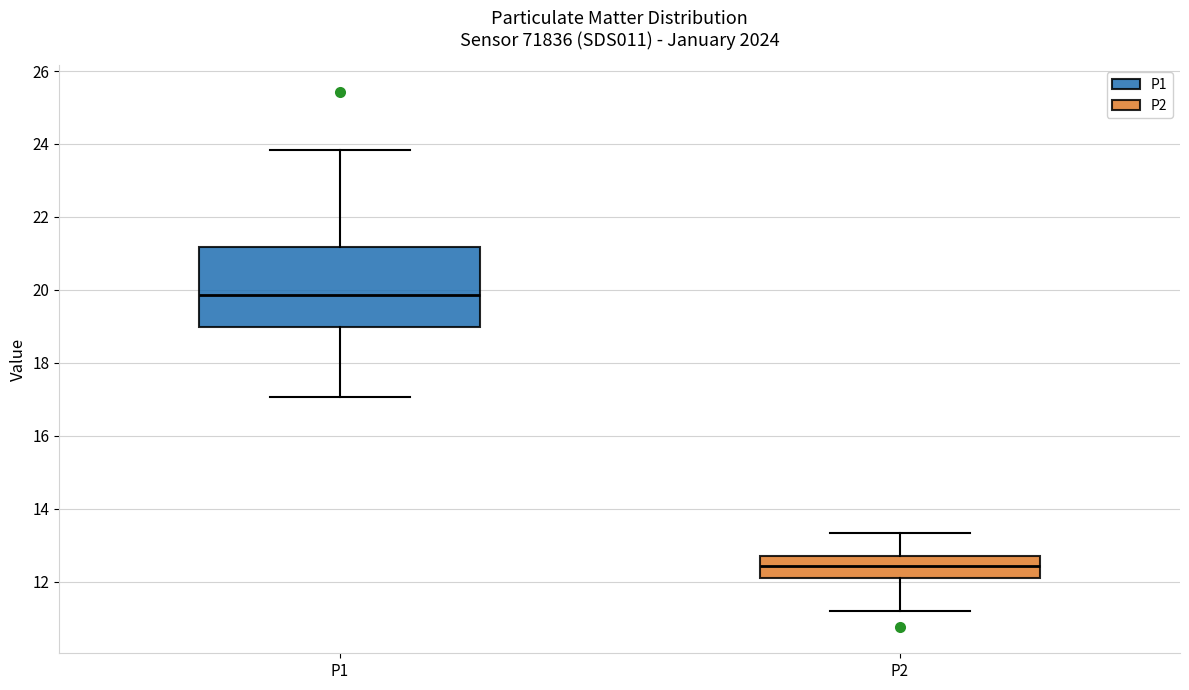

Reading left to right, transcribe this box plot: for each box, give where its median line is, the range the box spans, and where its two whiskers end, as read against the y-axis. The values are not printed on the chart, so give them approximately, as read against the axis.

P1: median 19.8, box 19.0 to 21.2, whiskers 17.0 to 23.8
P2: median 12.4, box 12.2 to 12.8, whiskers 11.2 to 13.4